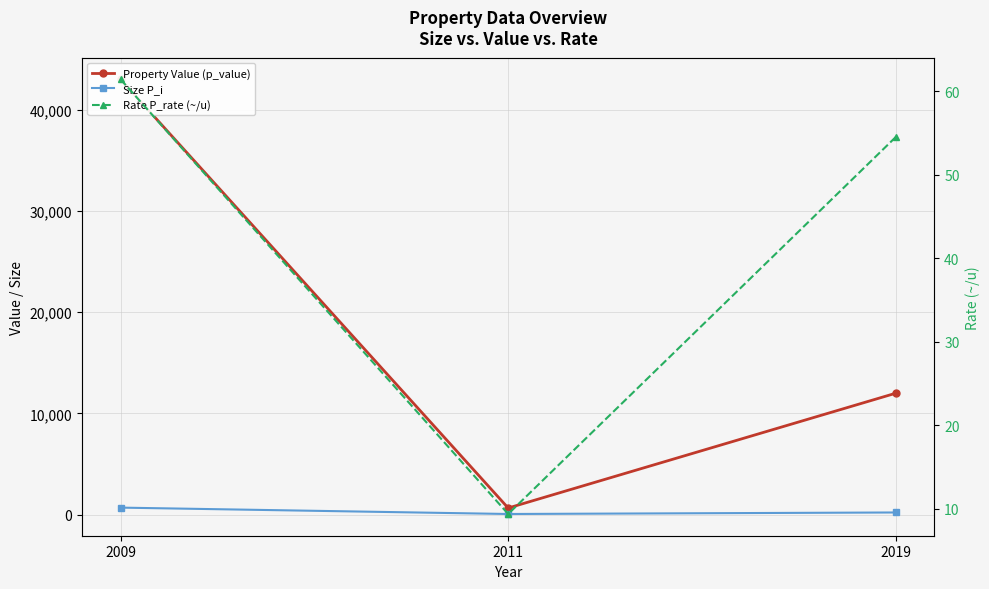

Does the chart display data point markers on the line(s)?

Yes